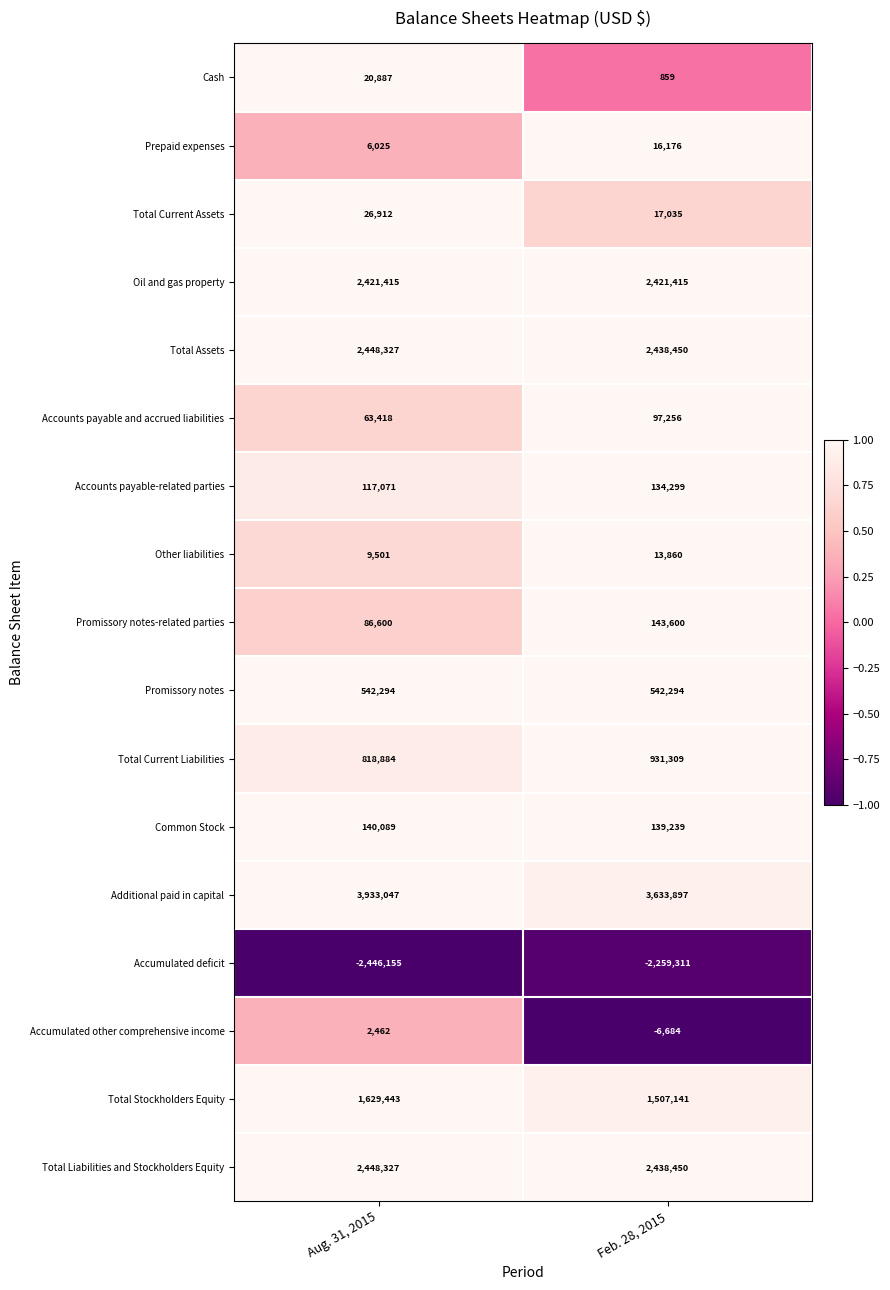

The value of Promissory notes at Aug. 31, 2015 is 542294. True or false?

True